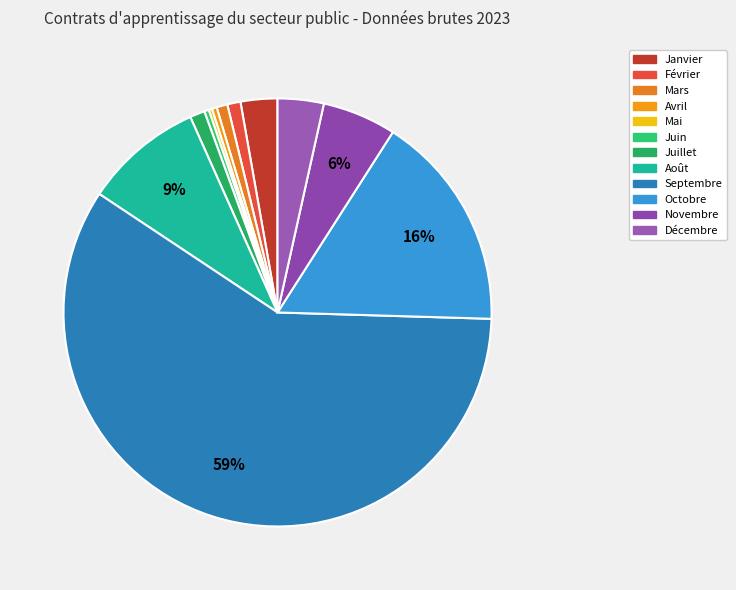

The Février slice represents 1% of the pie. True or false?

True